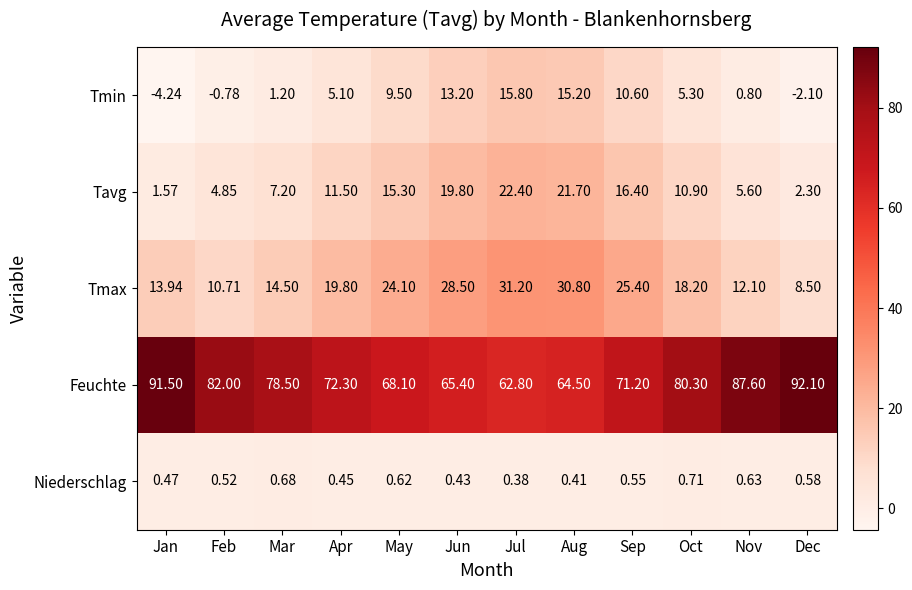

What is the greatest value displayed?

92.1